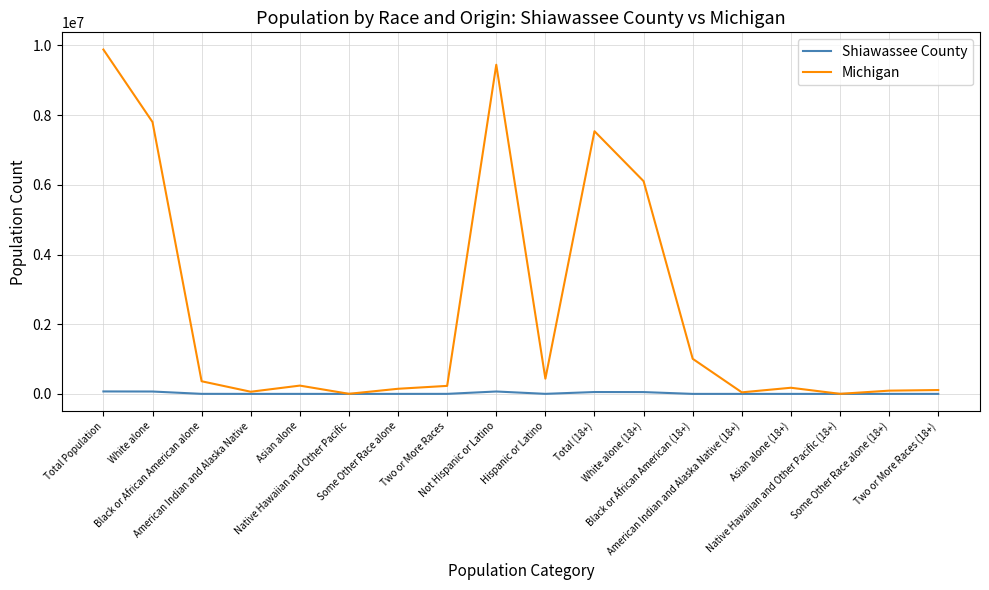

Which series has the widest spread of values?

Michigan